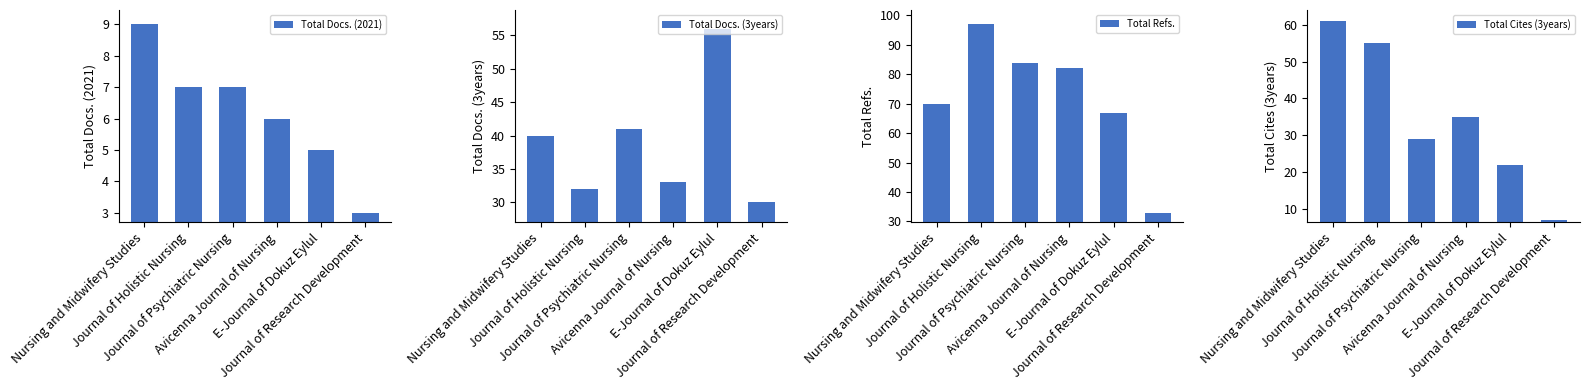

What is the difference between the maximum and second lowest values in the Total Refs. series?

30